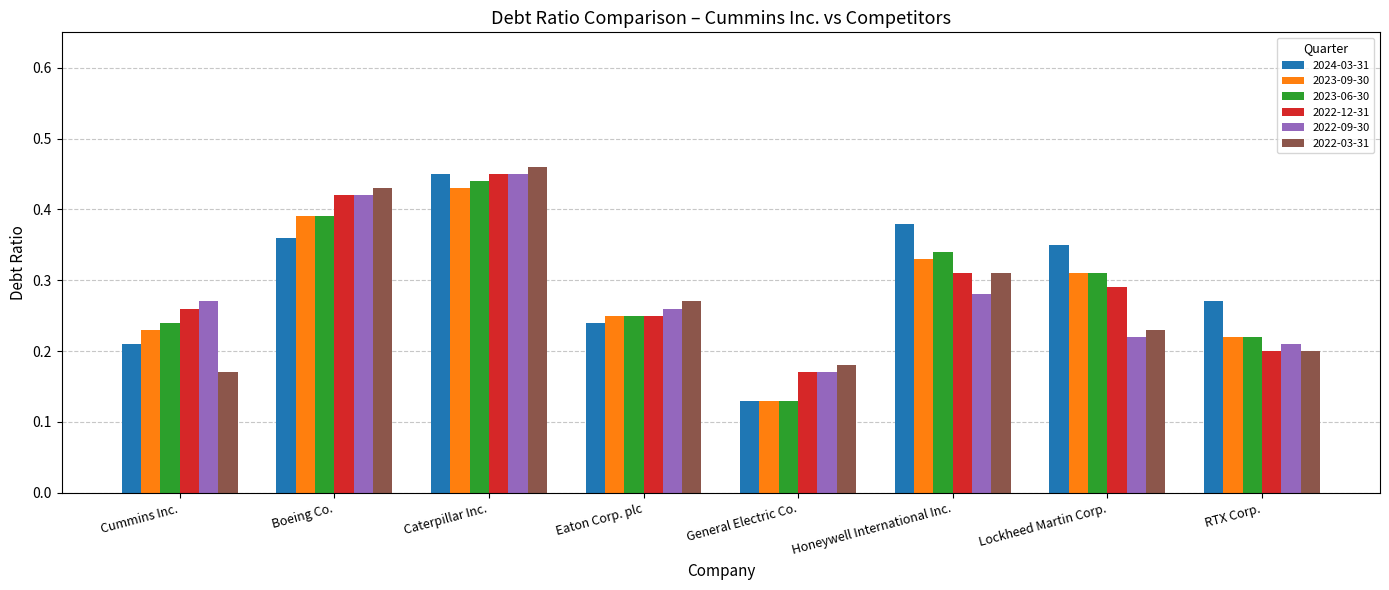

Is the value of 2022-03-31 at RTX Corp. greater than the value of 2023-06-30 at Lockheed Martin Corp.?

No